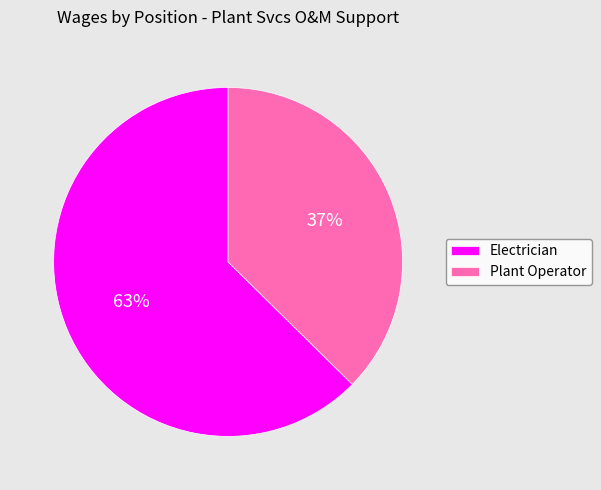

Which slice represents more than half of the pie?

Electrician